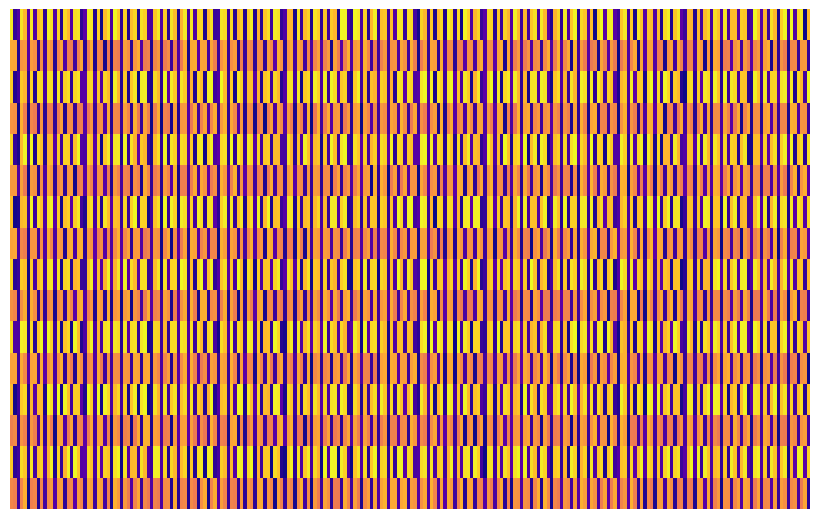

Where is 412445-provision-almuerzo-escolar-insti nearest to the value 13?

409248